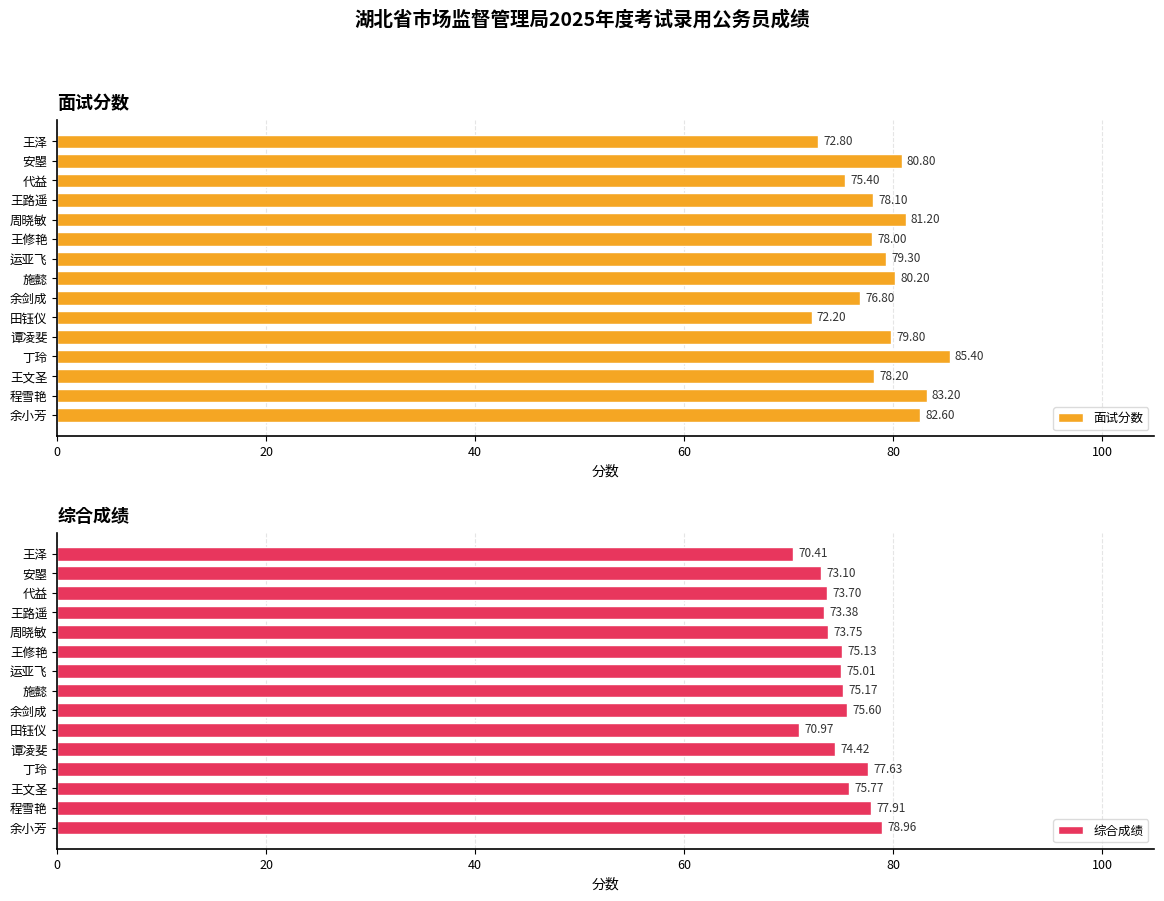

What is the maximum value shown in the chart?

85.4